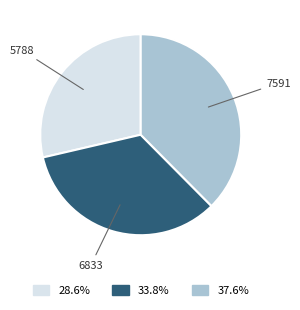

How many segments does this pie chart have?

3